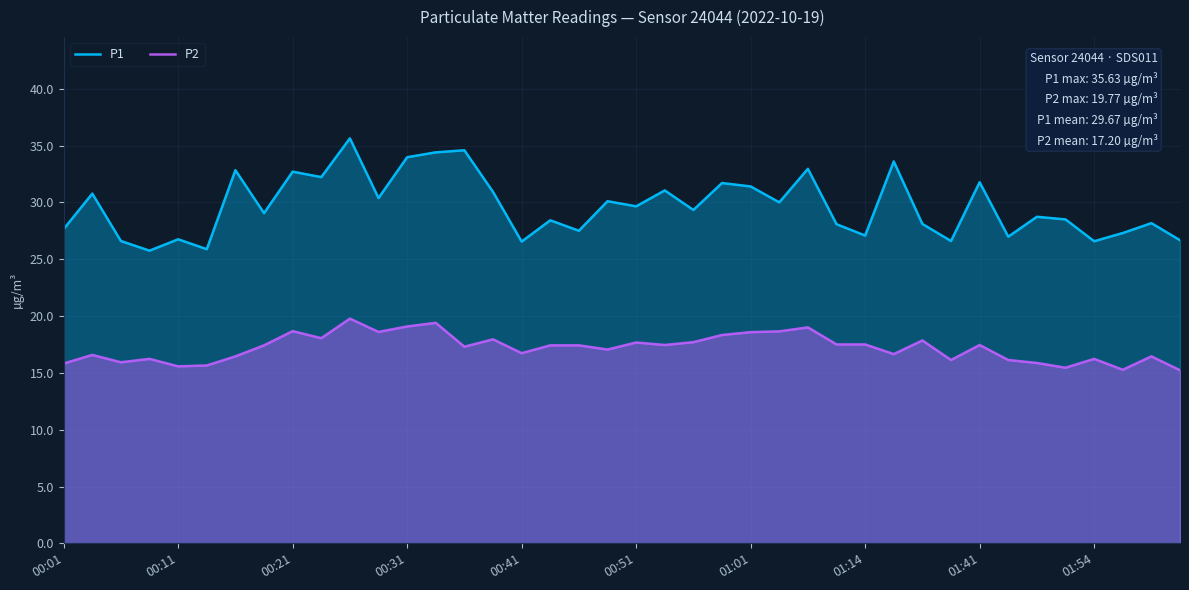

Where is P2 nearest to the value 17?

19